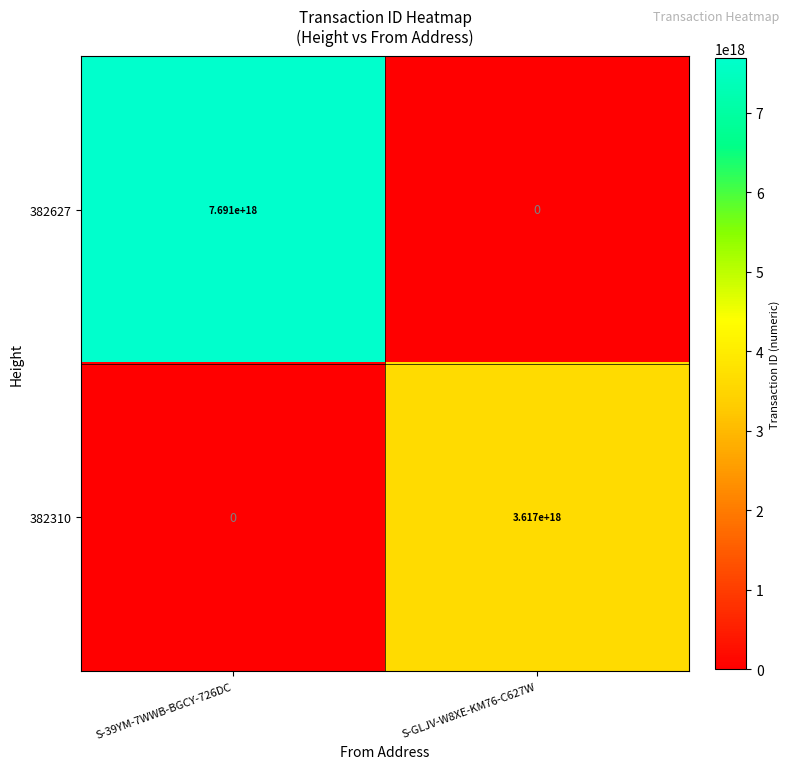

True or false: 382310 has a value of 0 at S-39YM-7WWB-BGCY-726DC.

True